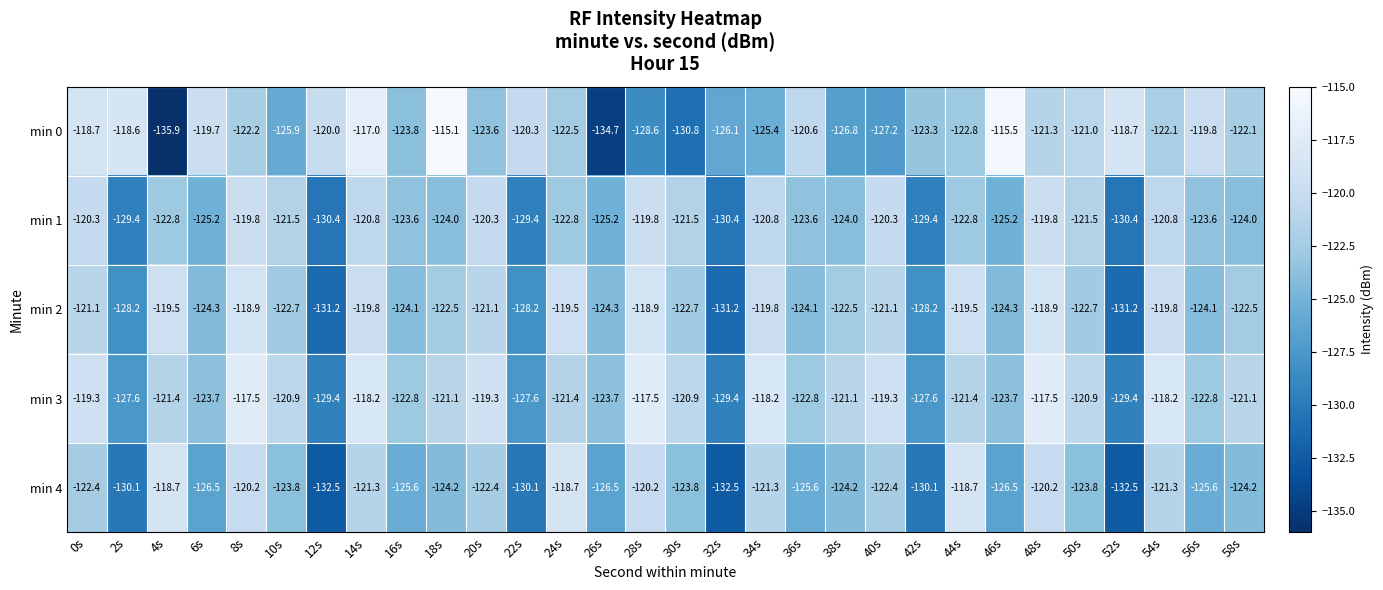

What is the difference between the maximum and minimum values in the min 2 series?

12.3